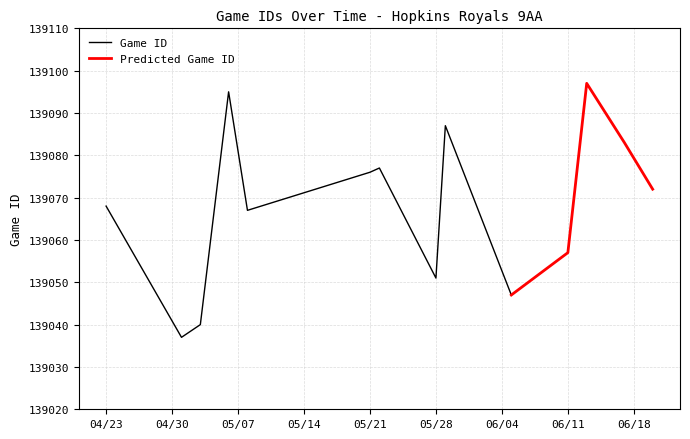

The chart shows a value of 204224 at 6/17/24. True or false?

False